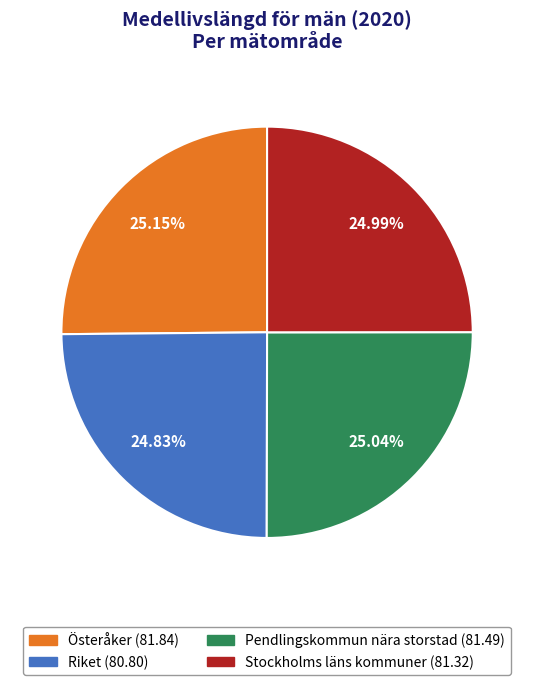

What is the ratio of the value at Stockholms läns kommuner to the value at Österåker?

1.0